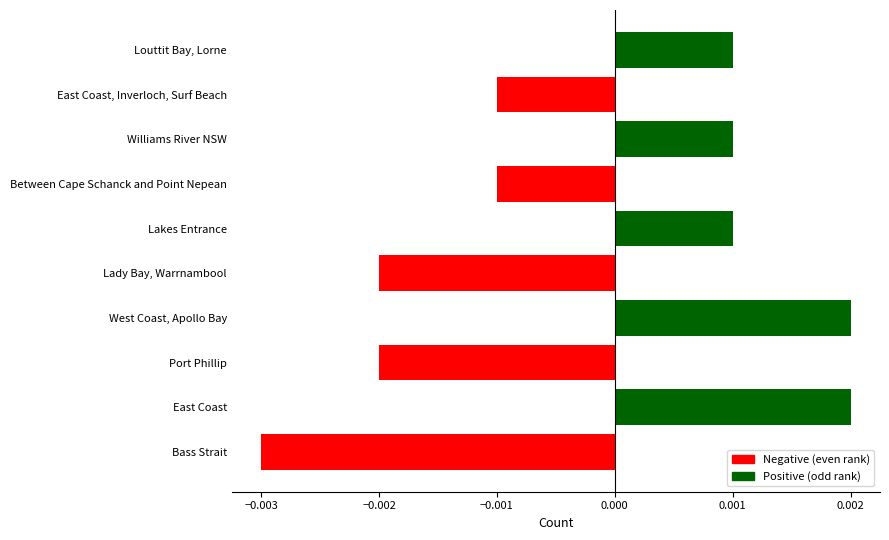

Count the values in the range 0 to 1.

5